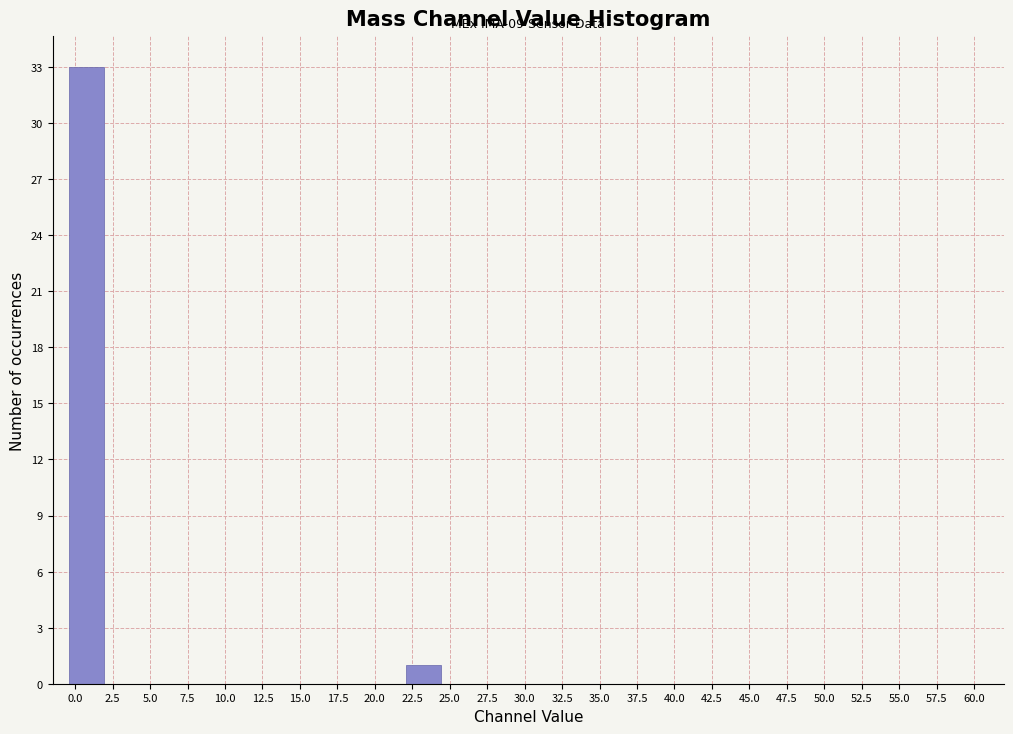

Which range on the x-axis has the tallest bar?

-0.5 to 2.0